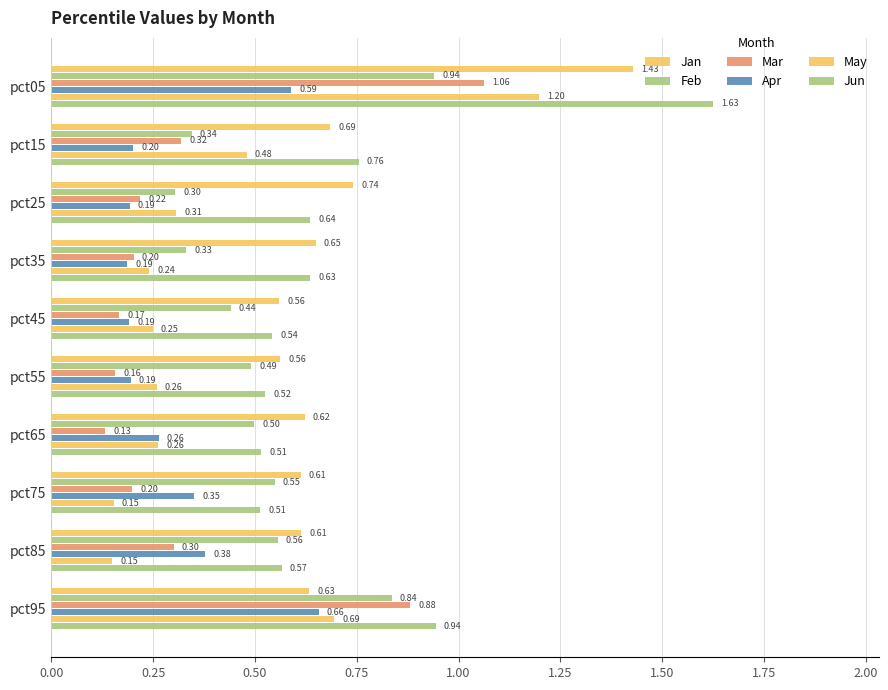

What position from the left is 0.00?

1